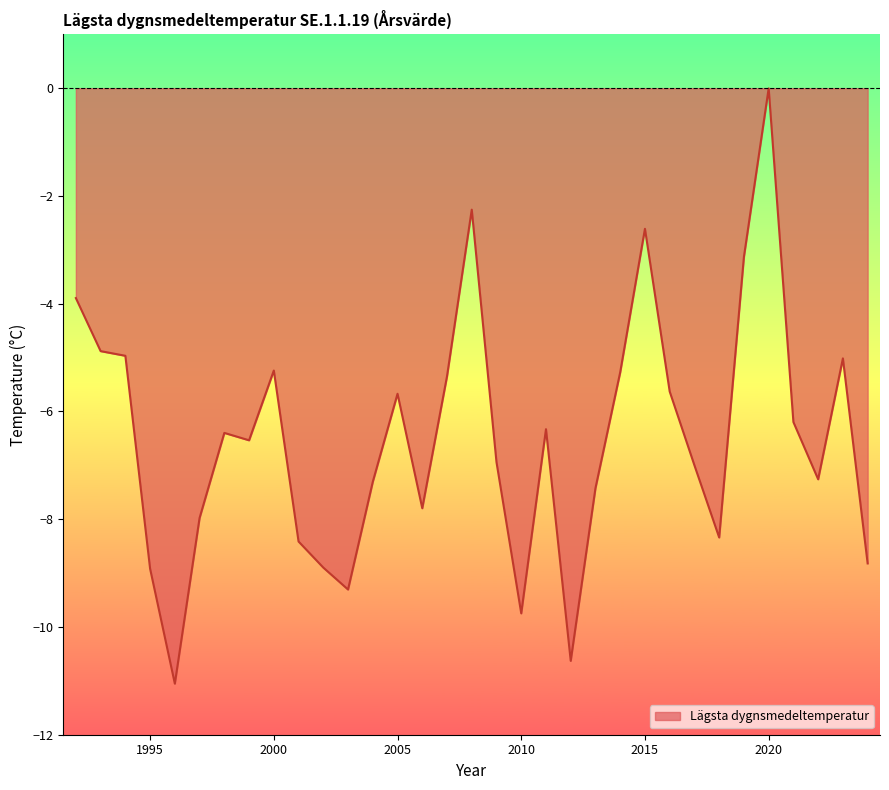

What is the minimum value shown in the chart?

-11.1